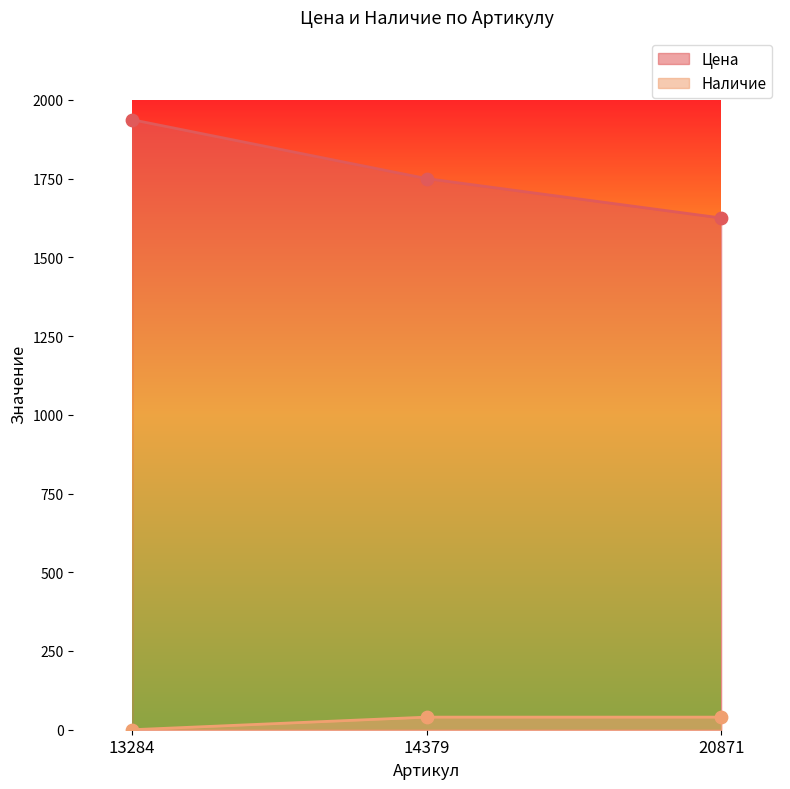

Is the value of Наличие at 13284 greater than the value of Цена at 13284?

No